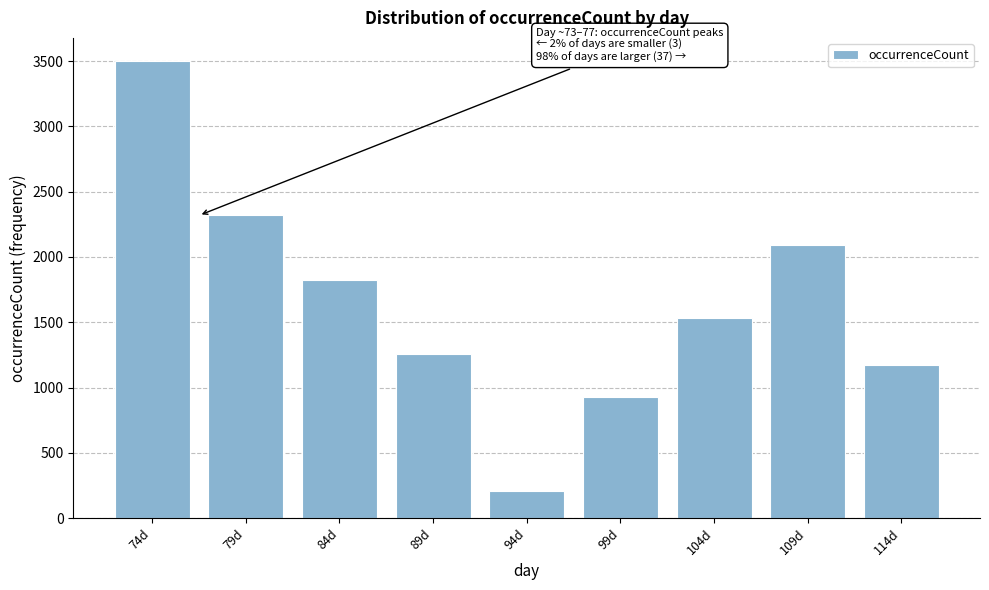

Reading right to left, transcribe all the data shown in this chart.

114d=1171	109d=2088	104d=1529	99d=926	94d=210	89d=1260	84d=1822	79d=2318	74d=3502